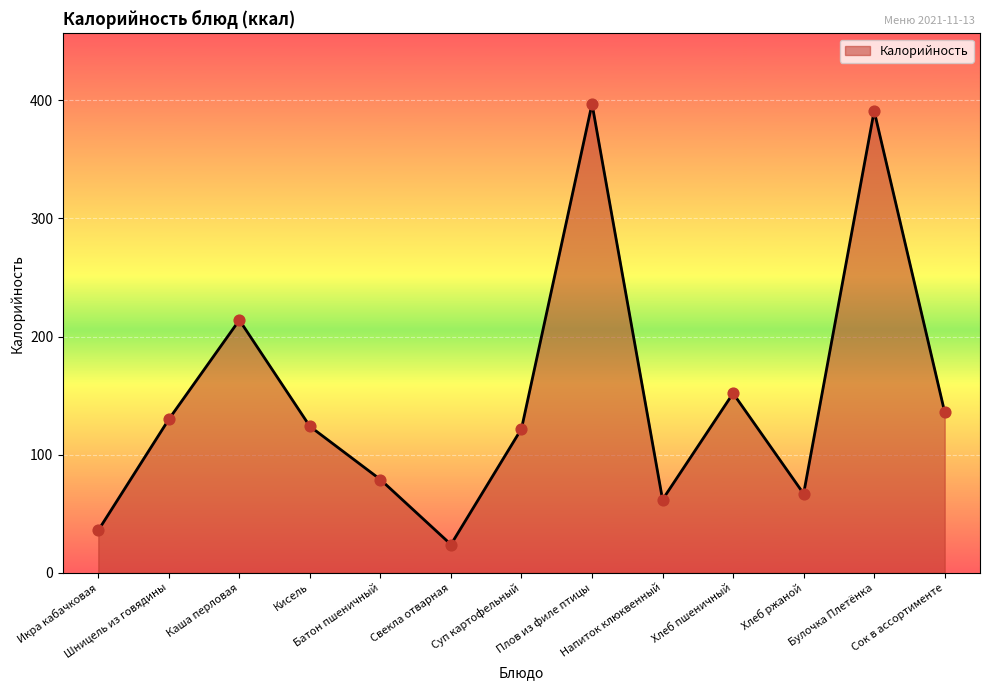

Between Свекла отварная and Суп картофельный, which is larger?

Суп картофельный